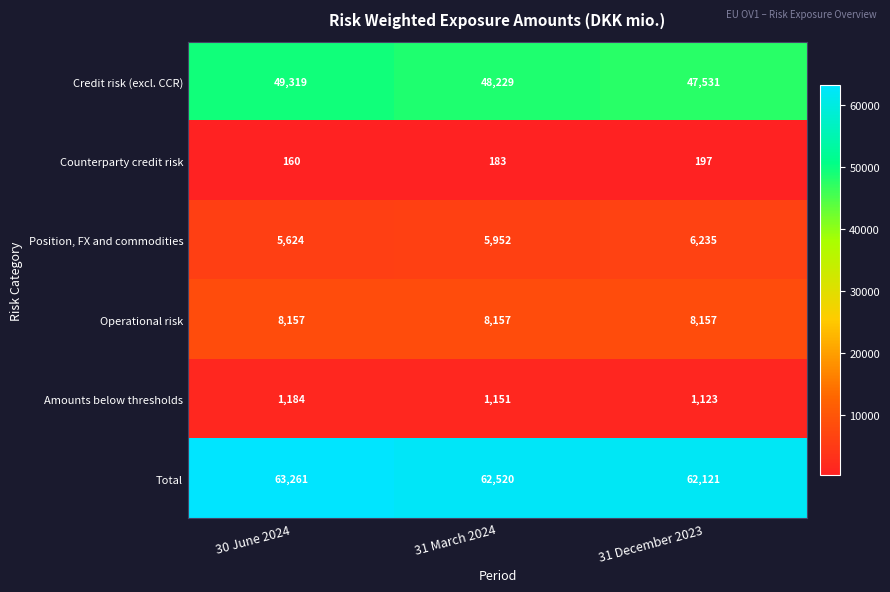

Which series has the widest spread of values?

Credit risk (excl. CCR)